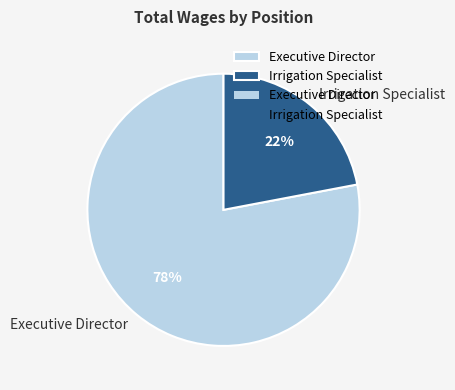

Which has a higher value, Irrigation Specialist or Executive Director?

Executive Director